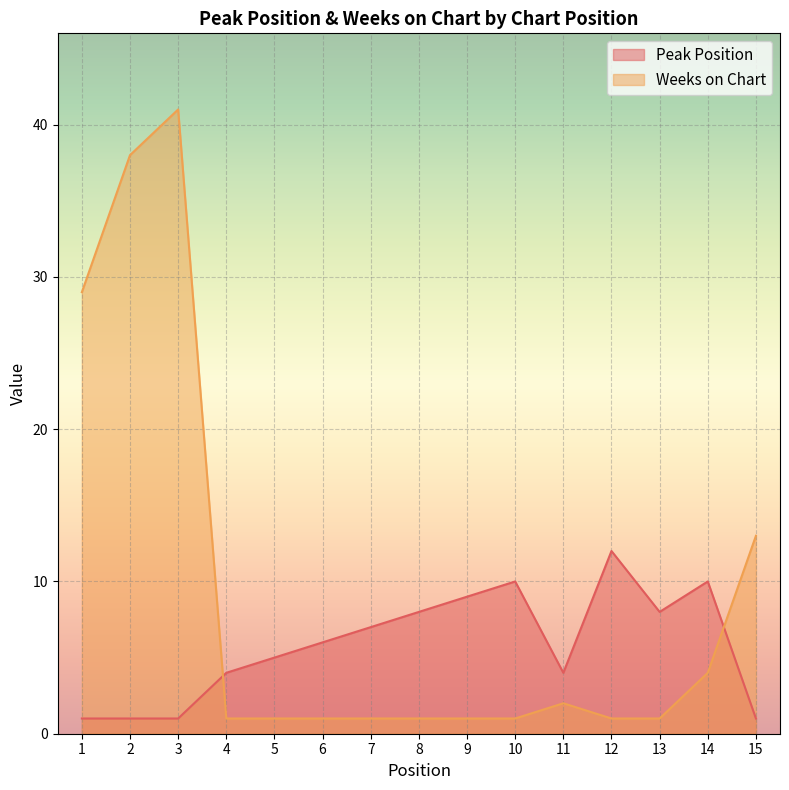

How many lines are shown in the chart?

2